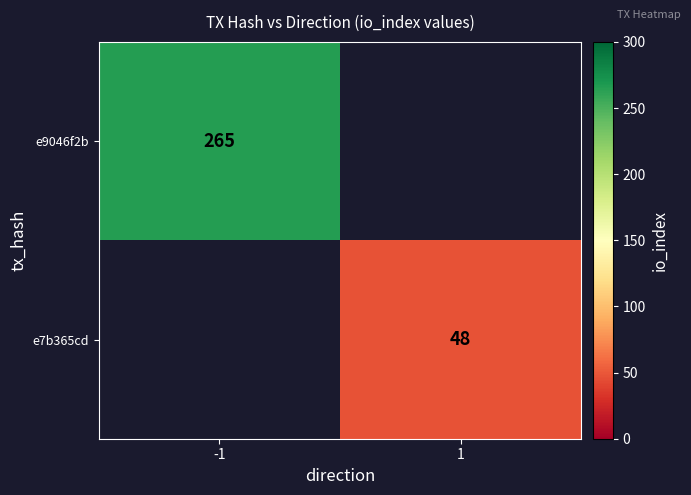

The e9046f2b series shows 354 at -1. True or false?

False